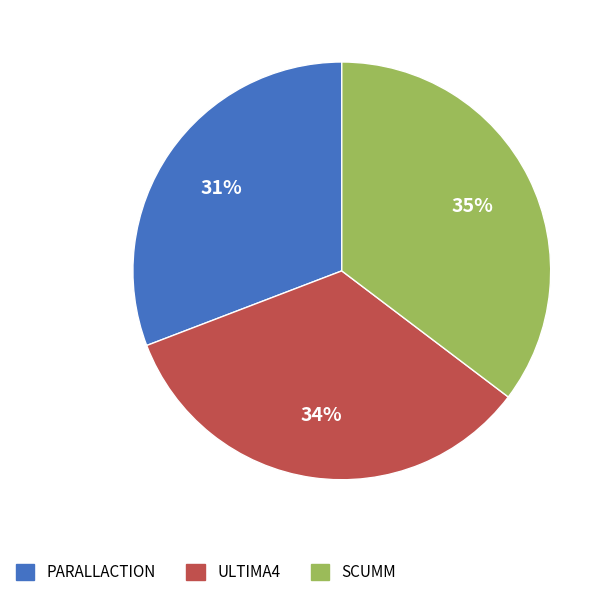

To the nearest percent, what is the average slice percentage?

33%